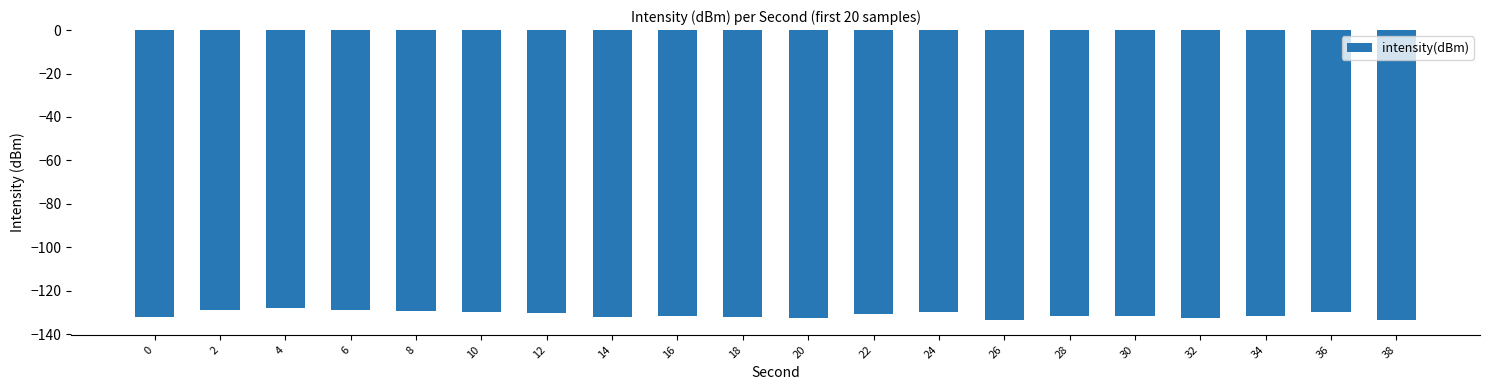

What value does the data have at 8?

-129.4